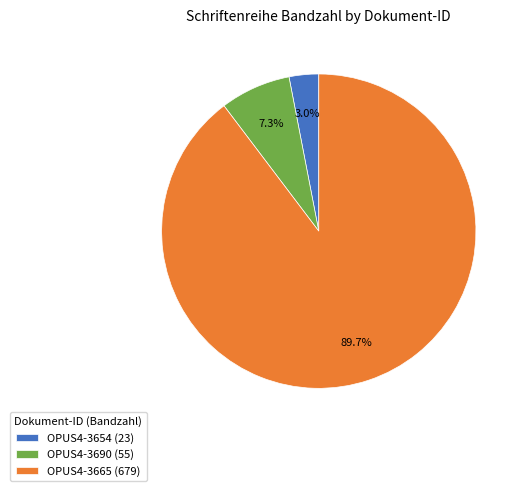

Between OPUS4-3654 and OPUS4-3690, which is larger?

OPUS4-3690